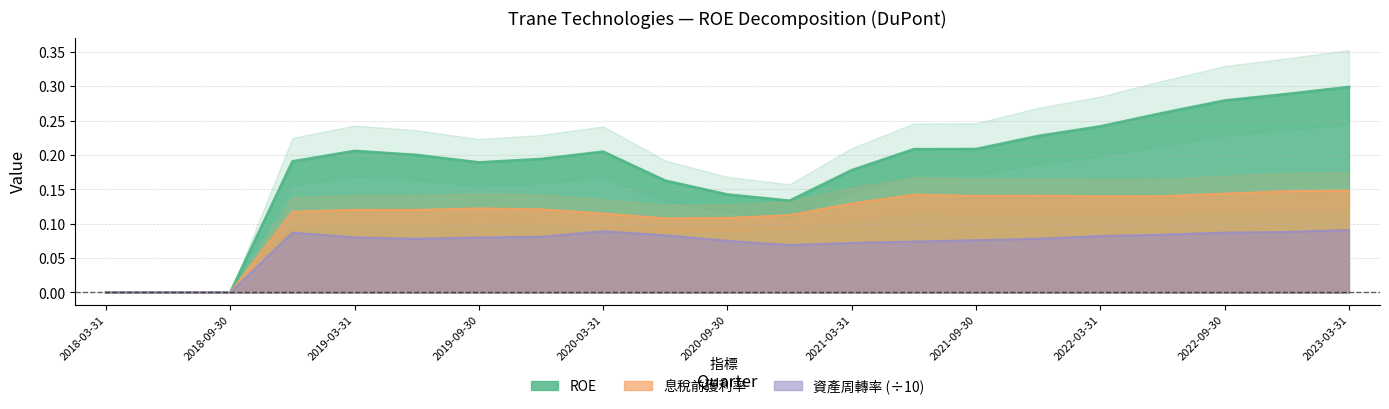

Is the value of 資產周轉率 at 2019-09-30 greater than the value of 息稅前獲利率 at 2020-06-30?

No